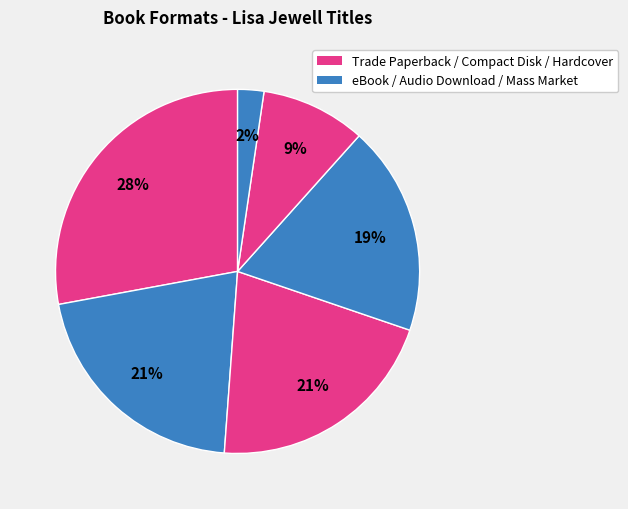

How many slices are in this pie chart?

6